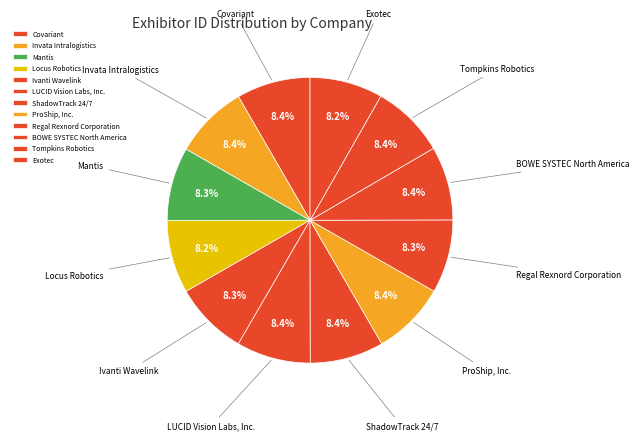

Do BOWE SYSTEC North America and Mantis together represent more than half of the pie?

No